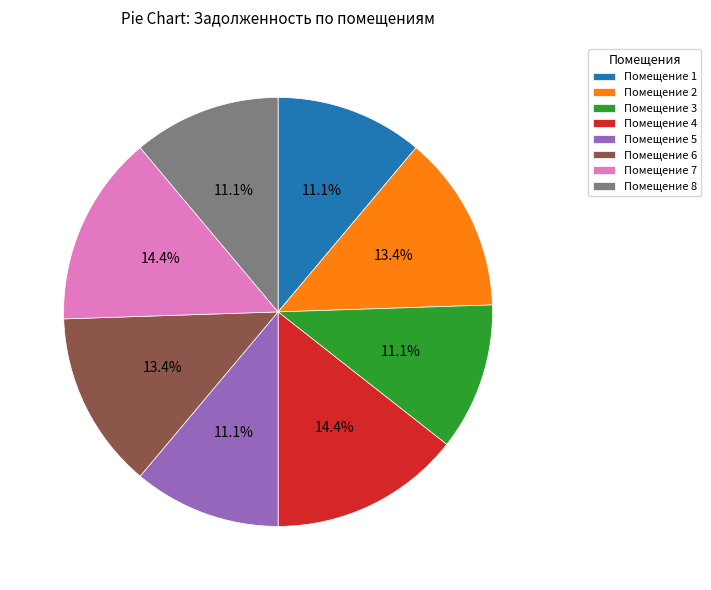

Does any single category account for the majority?

No